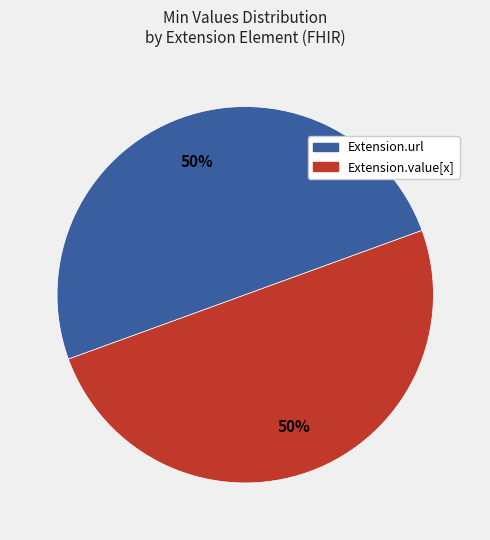

What percentage is the Extension.value[x] slice, to the nearest percent?

50%